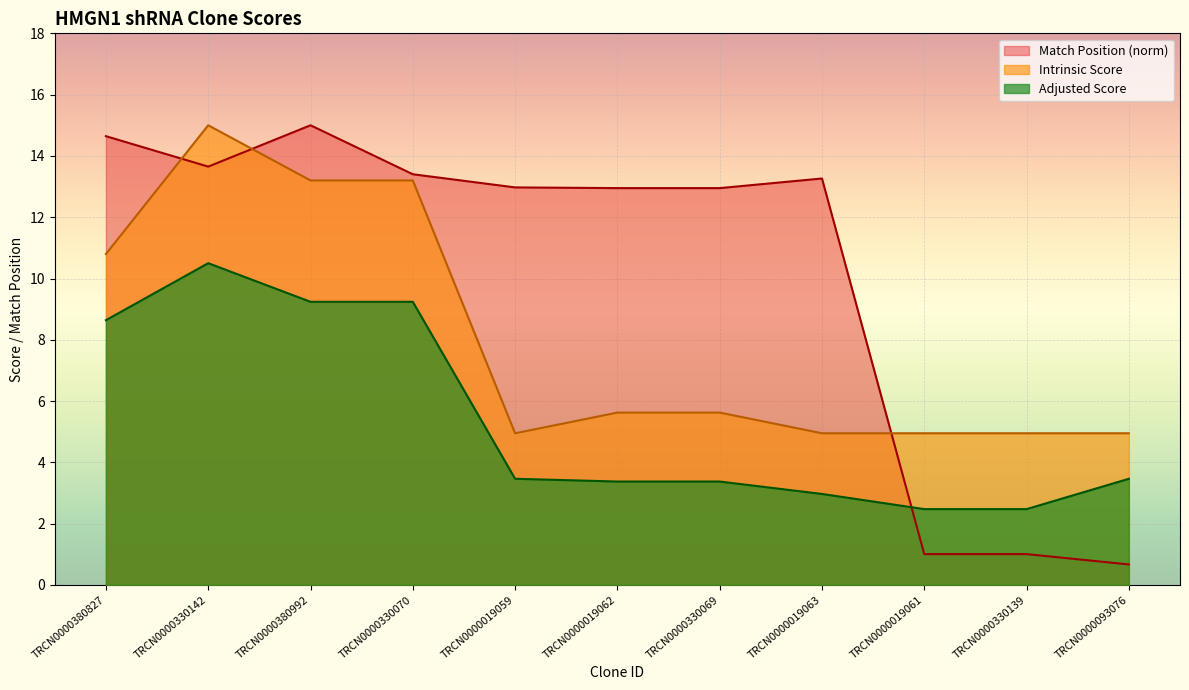

Where is the first local maximum for Match Position?

TRCN0000380992